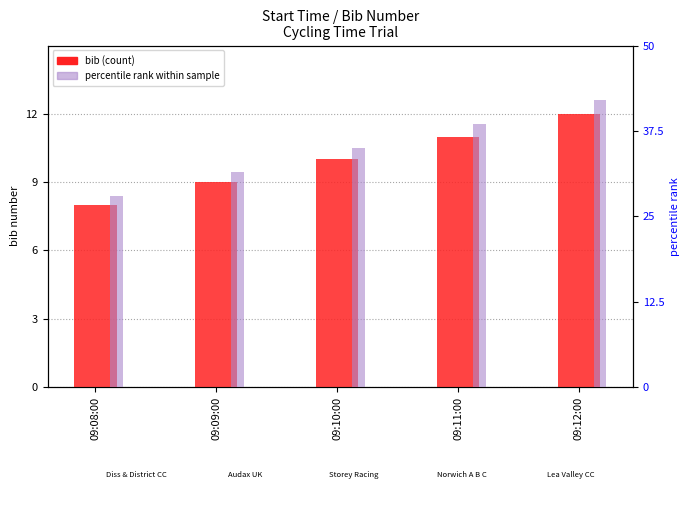

What is the sum of the percentile rank values at 09:10:00 and 09:09:00?

66.5